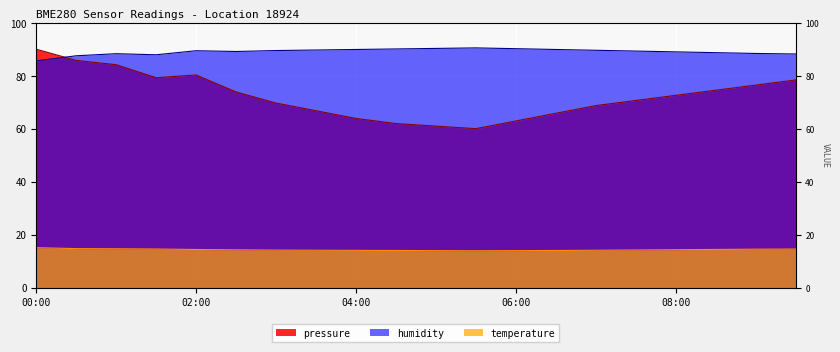

How many interior local peaks does the pressure series have?

1